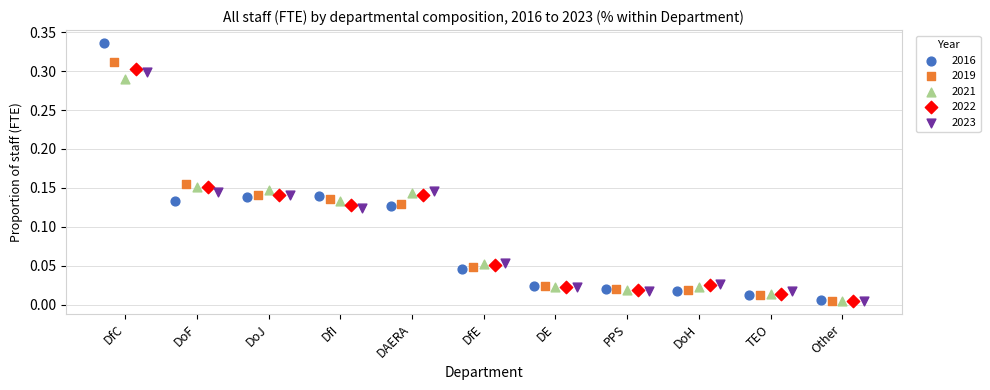

Which series contains the highest Y value?

2016